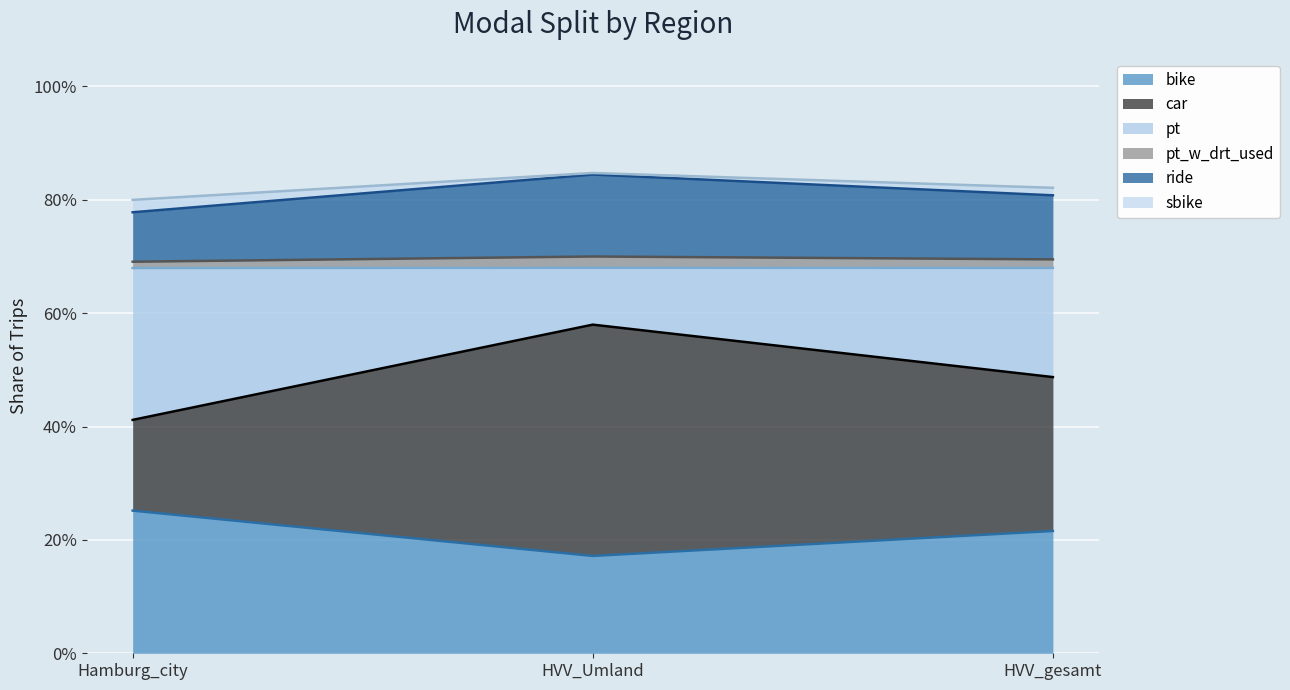

How many categories are shown in the chart?

3